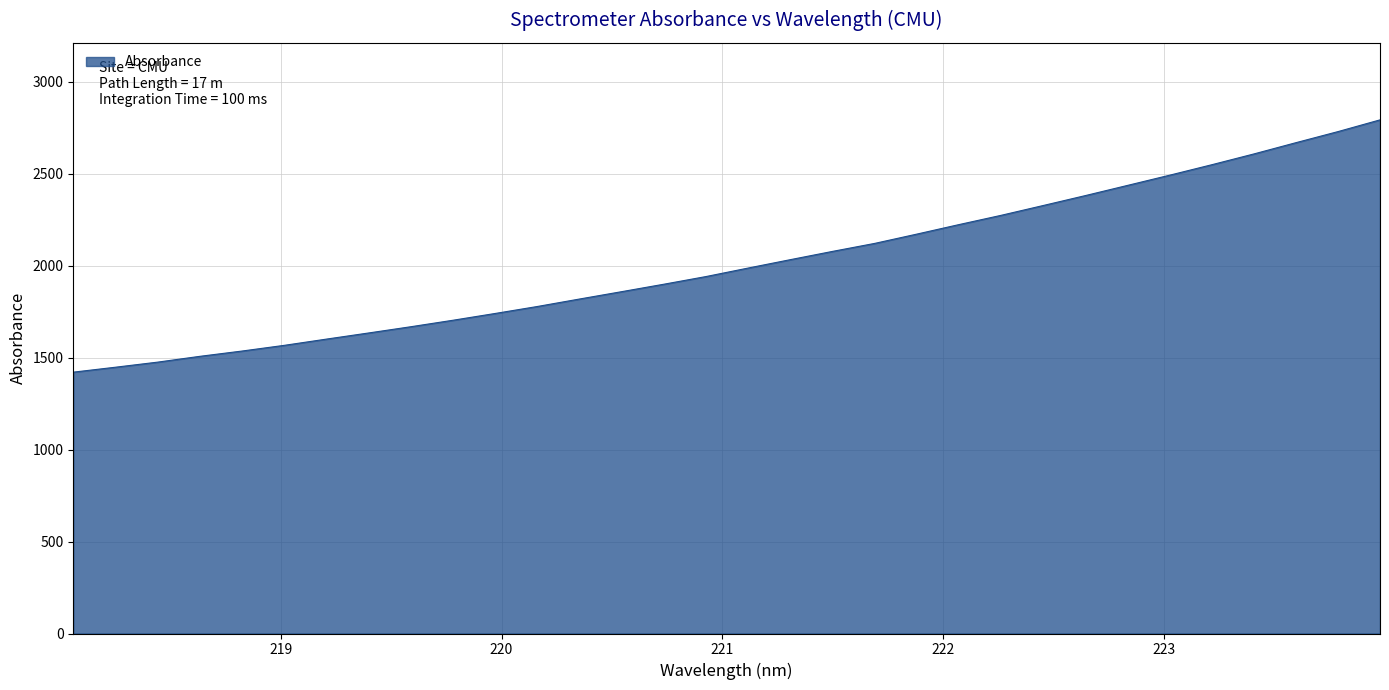

True or false: the data has more than 1 interior local peaks.

False